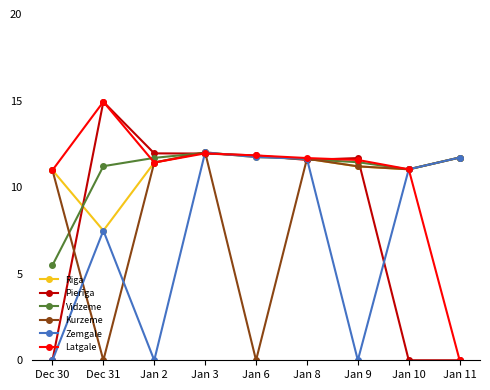

Is the value of Zemgale at Jan 3 greater than the value of Kurzeme at Jan 9?

Yes